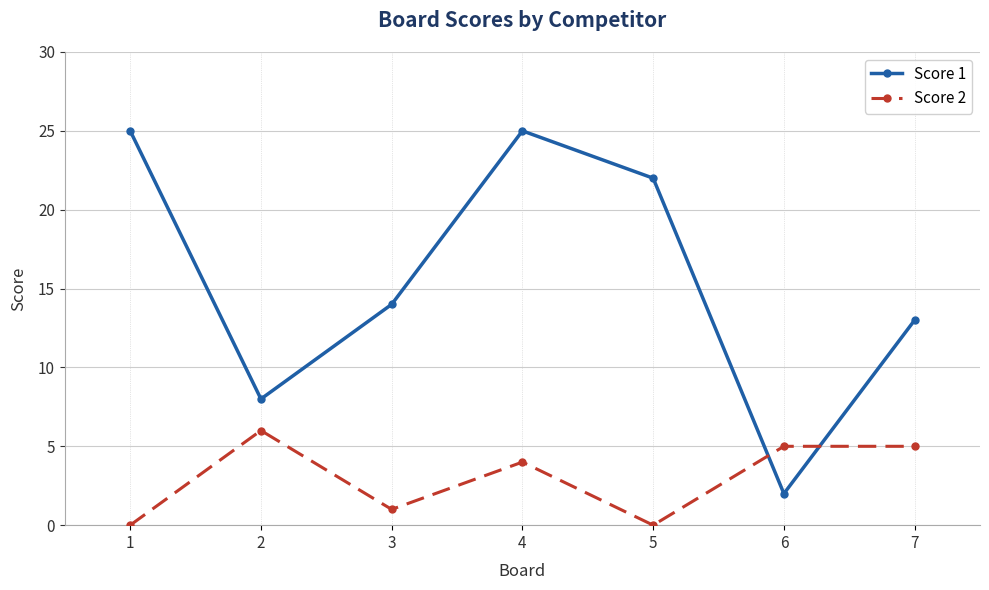

What is the difference between the highest and lowest values at 5?

22